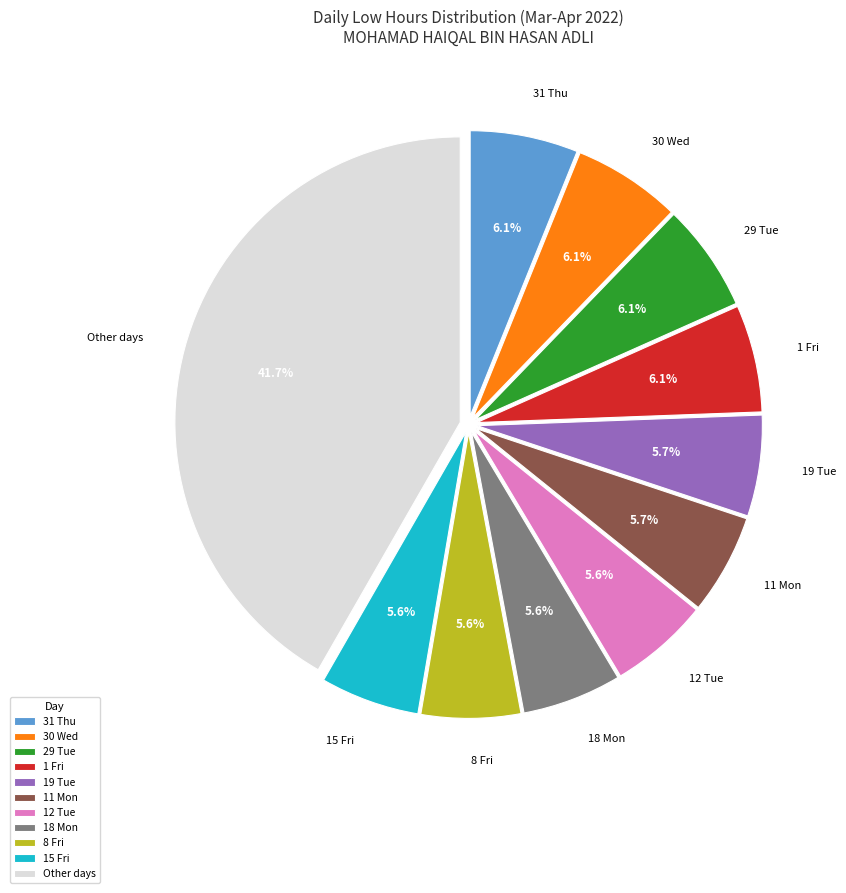

Is there any slice that represents more than half of the pie?

No